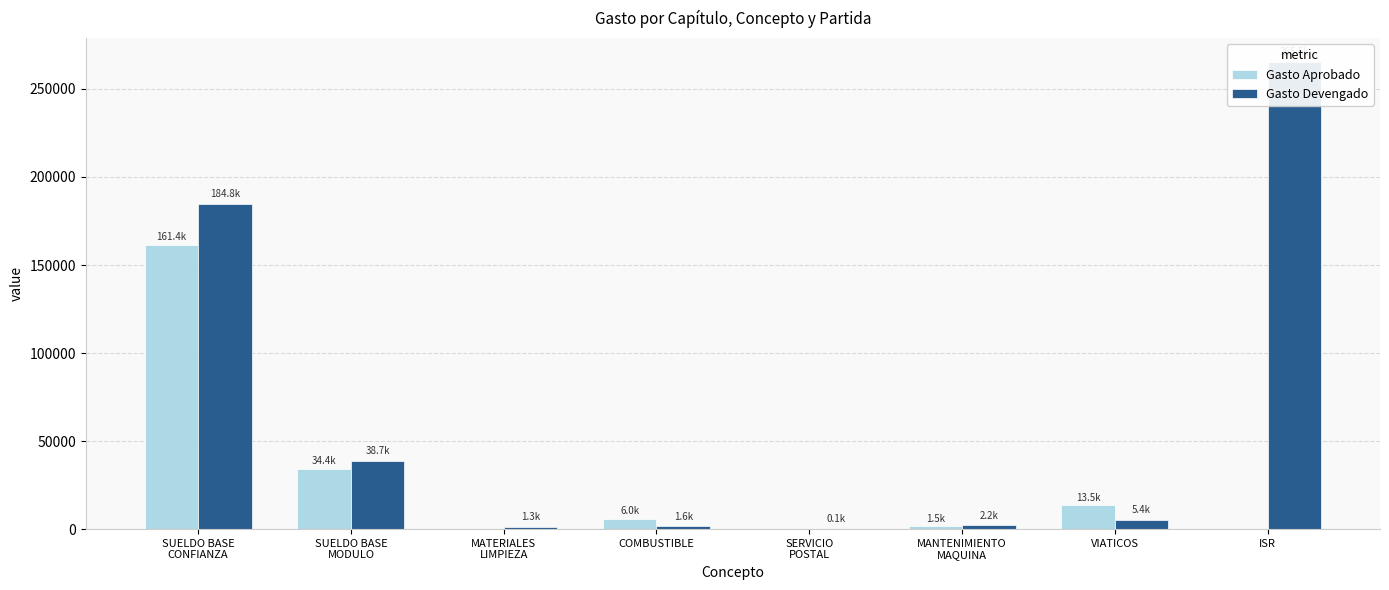

What position from the left is ISR?

8